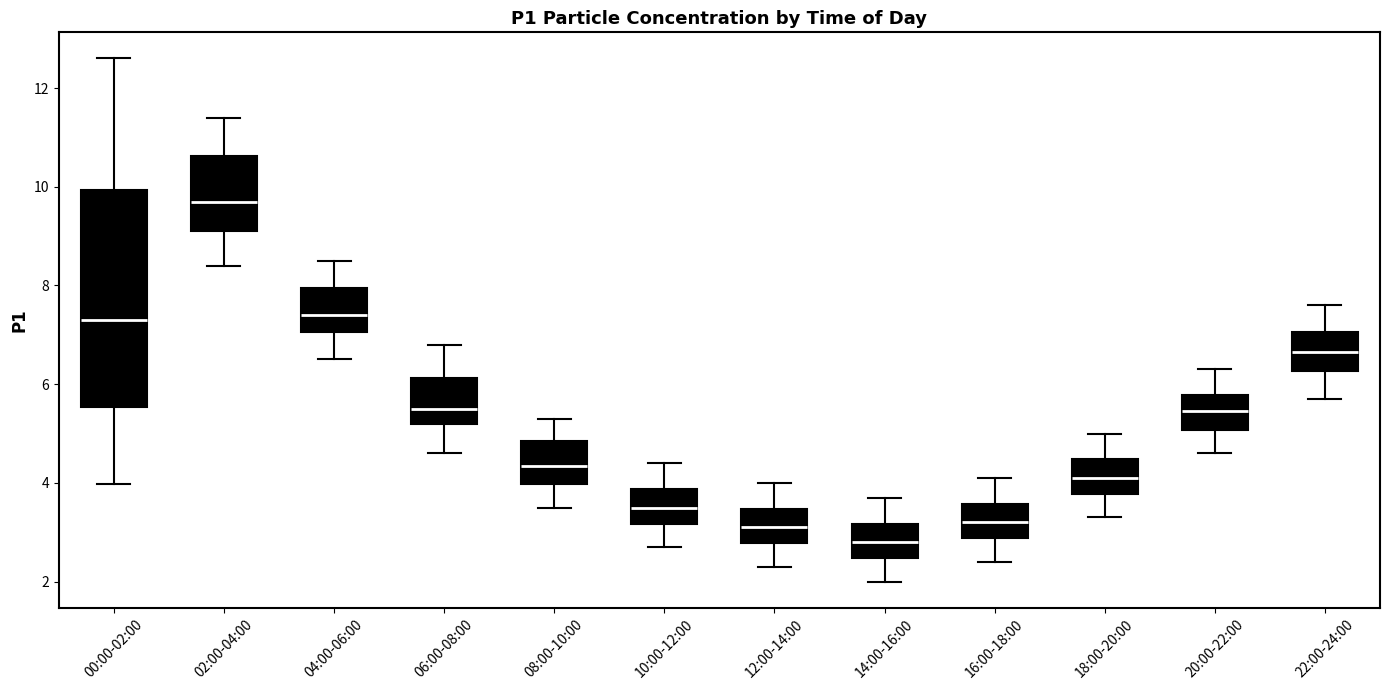

Comparing the boxes themselves (not the whiskers), which one is the tallest?

00:00-02:00